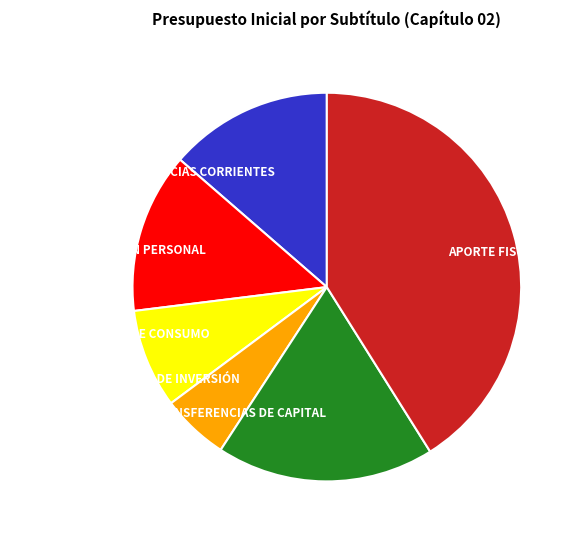

The TRANSFERENCIAS CORRIENTES slice represents 14% of the pie. True or false?

True